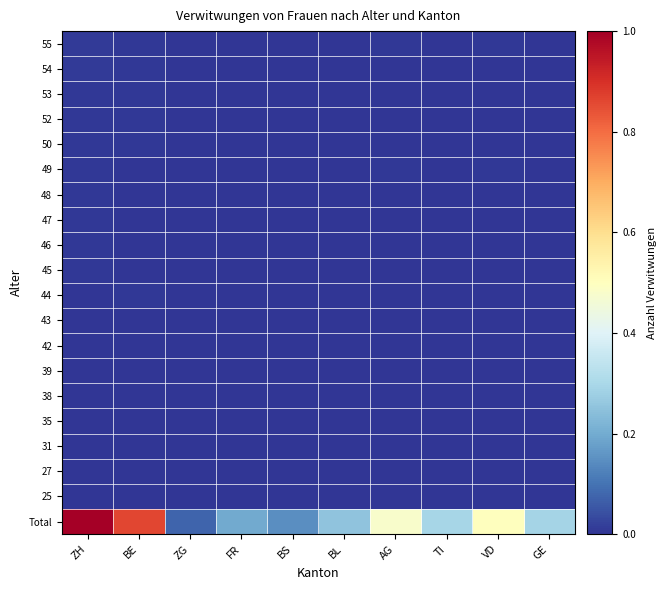

At how many categories does at least one series exceed 0?

10